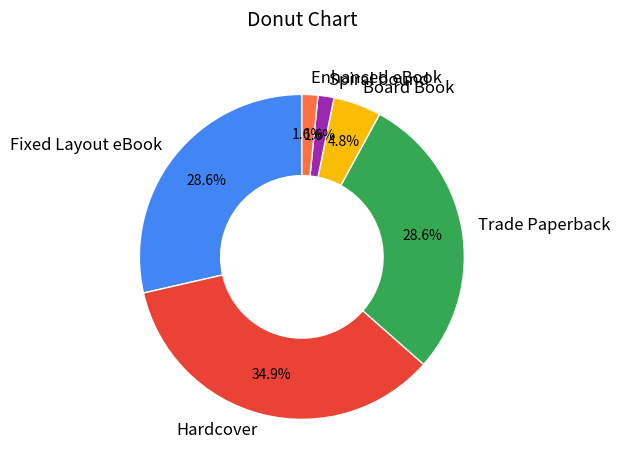

To the nearest percent, what is the average slice percentage?

17%